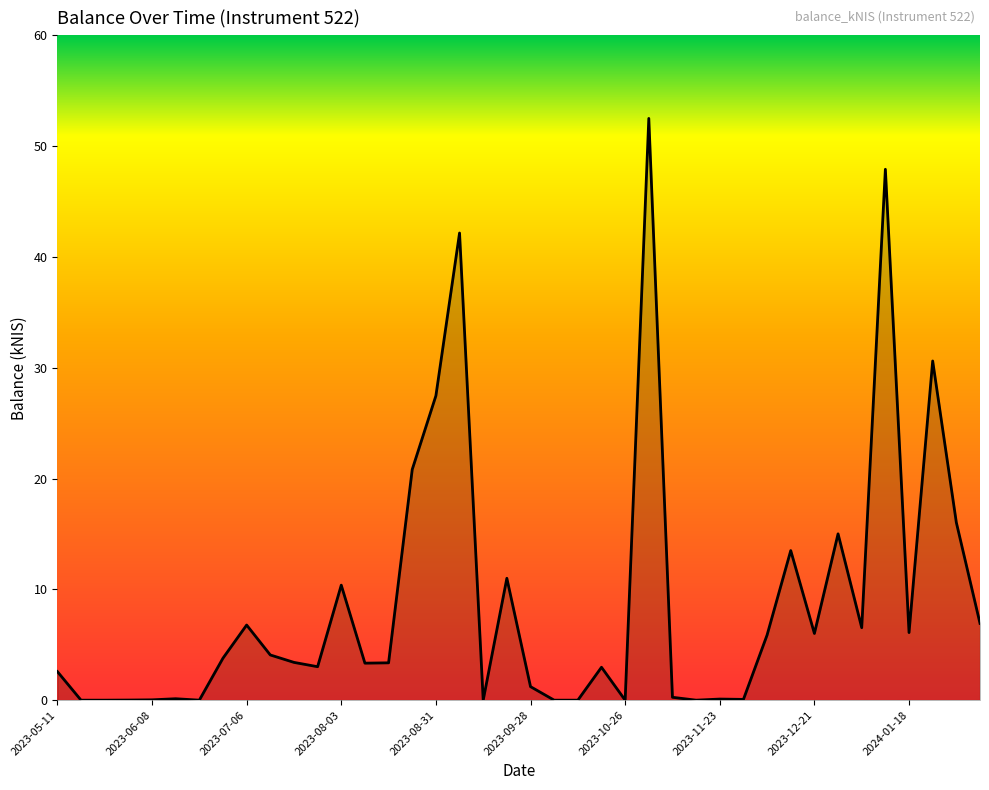

What is the difference between the maximum and minimum values?

52.5